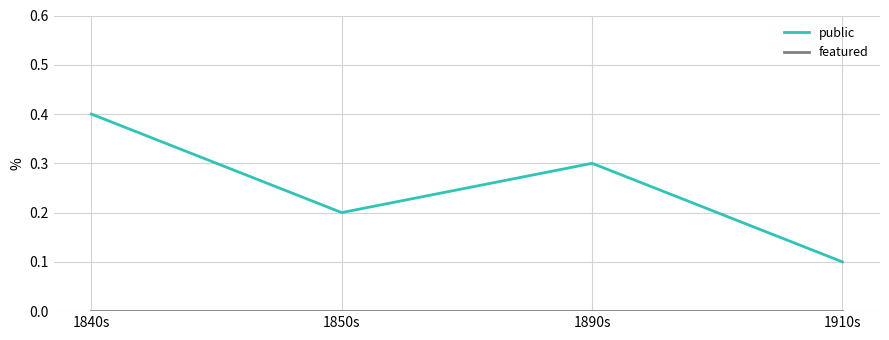

At which category is the sum across all series the highest?

1840s